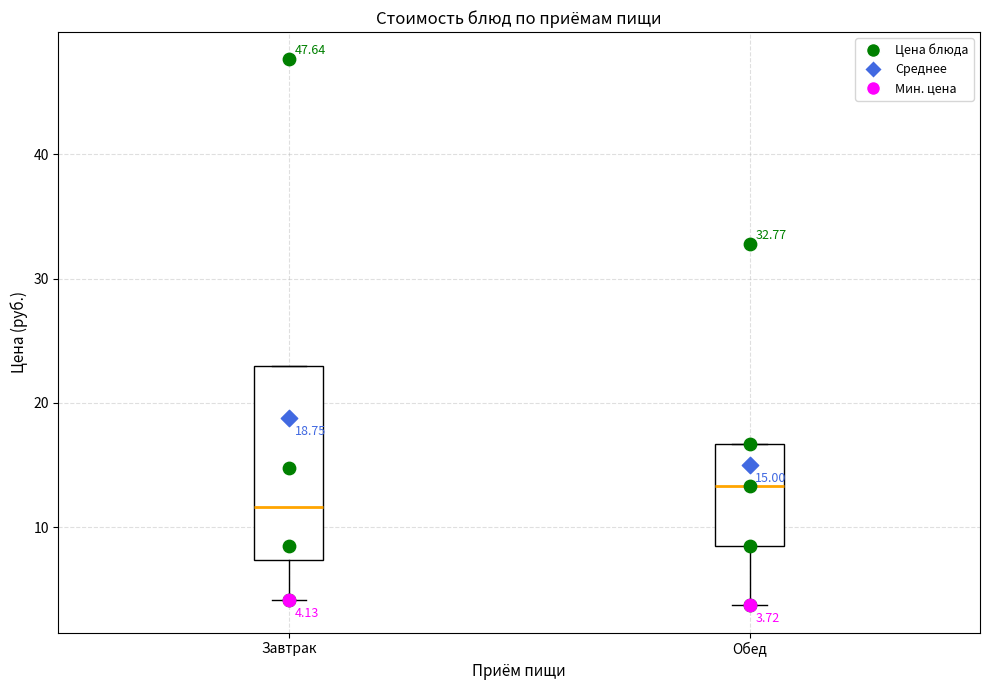

Which box's median line is the highest?

Обед